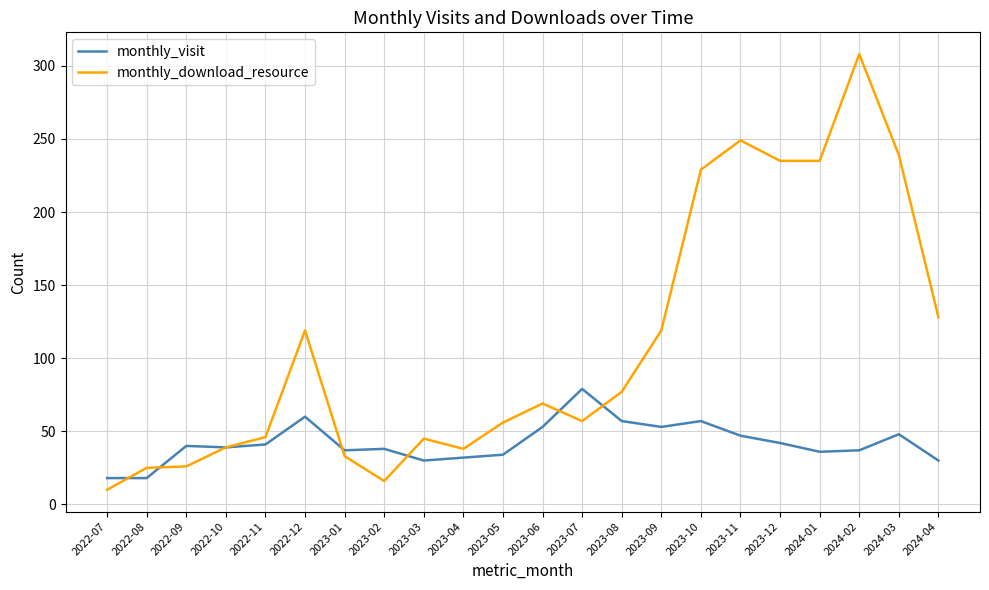

True or false: monthly_download_resource has more than 0 points higher than both neighbors.

True